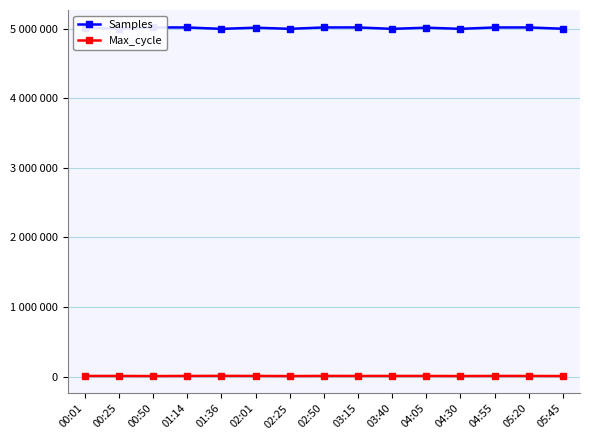

True or false: Samples has more than 1 interior local peaks.

True